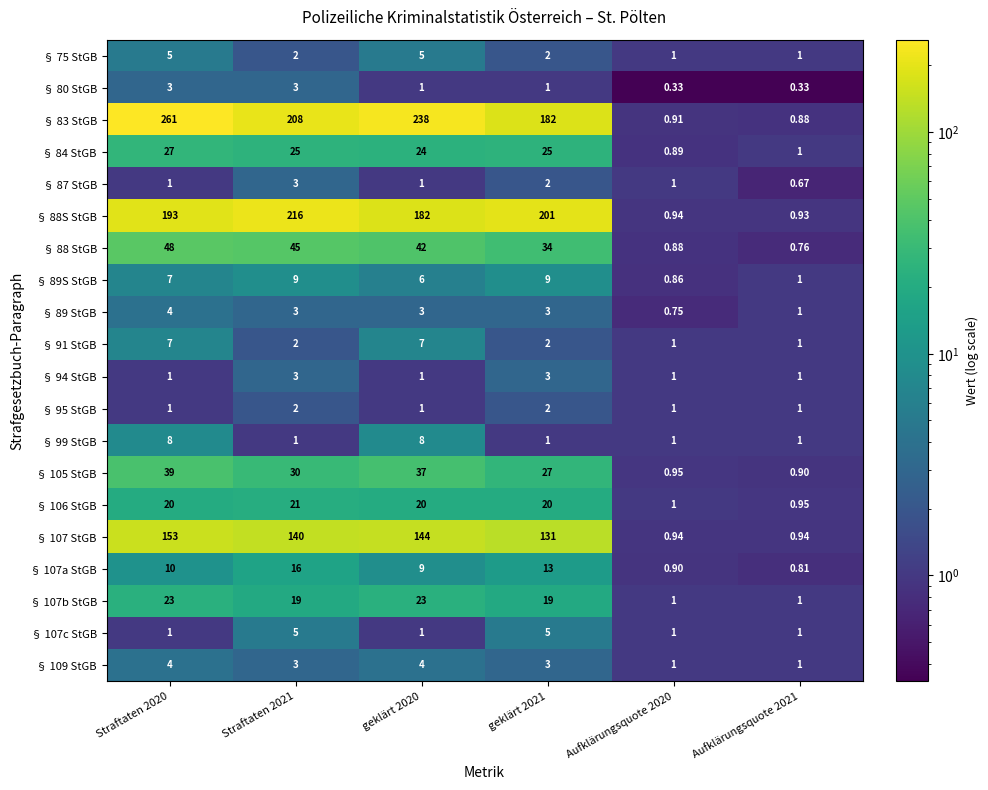

At which category is the sum across all series the highest?

Straftaten 2020